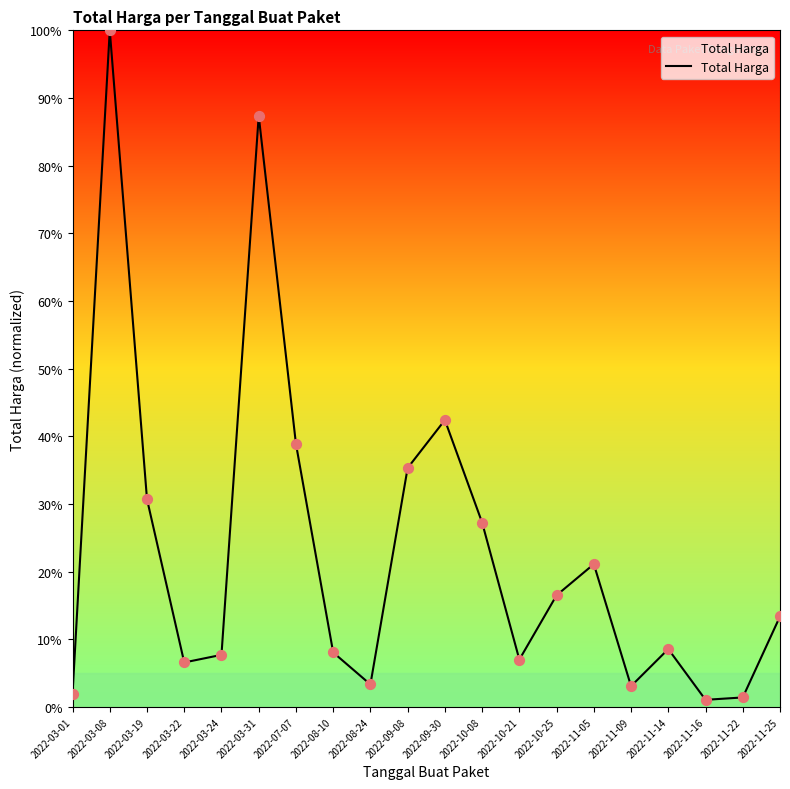

Which has a higher value, 2022-08-24 or 2022-11-22?

2022-08-24